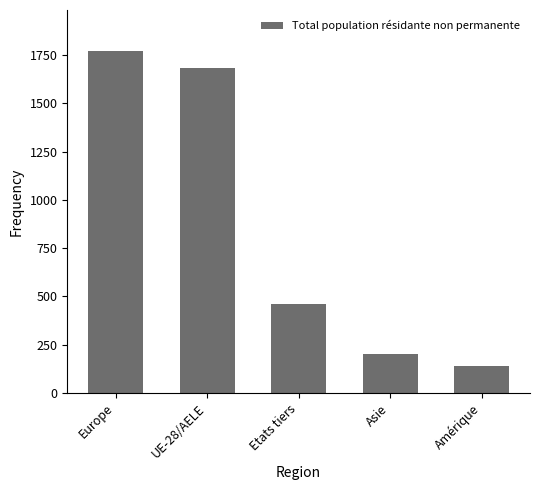

What is the difference between the second highest and minimum values?

1547